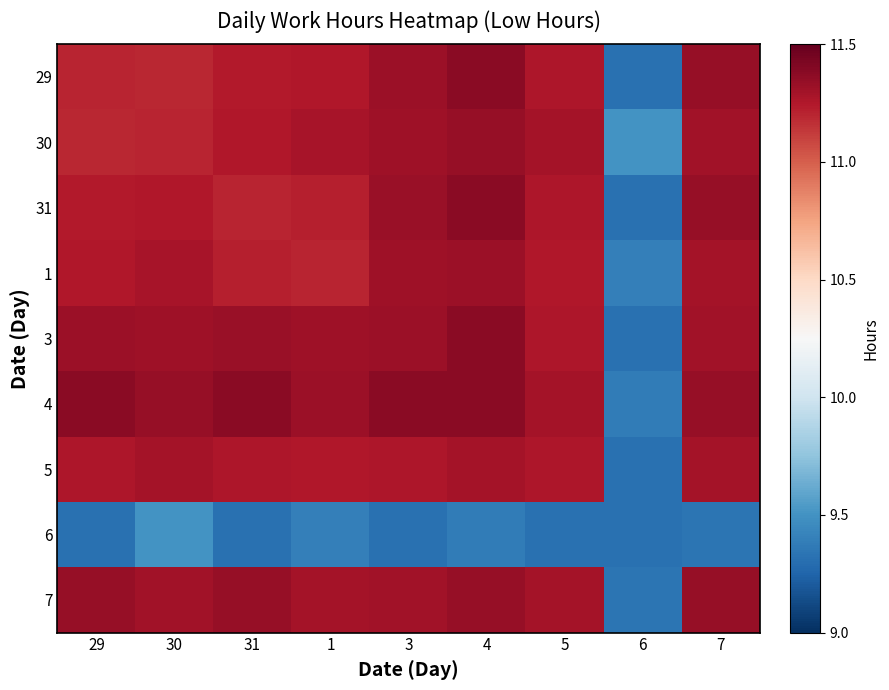

Between 30 and 31, which is larger?

31